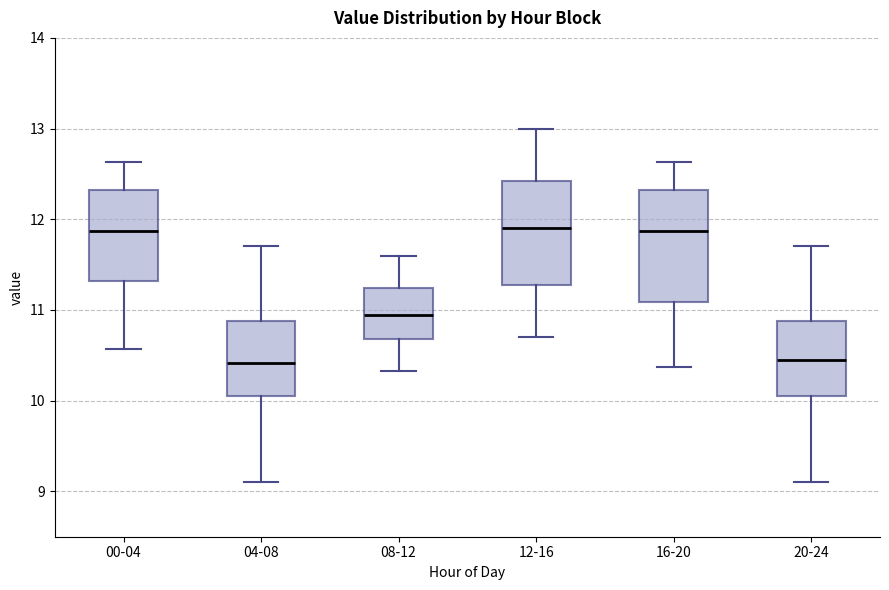

Where does the lower whisker of the box for 12-16 end on the y-axis? The values are not printed on the chart, so give them approximately, as read against the axis.

10.7